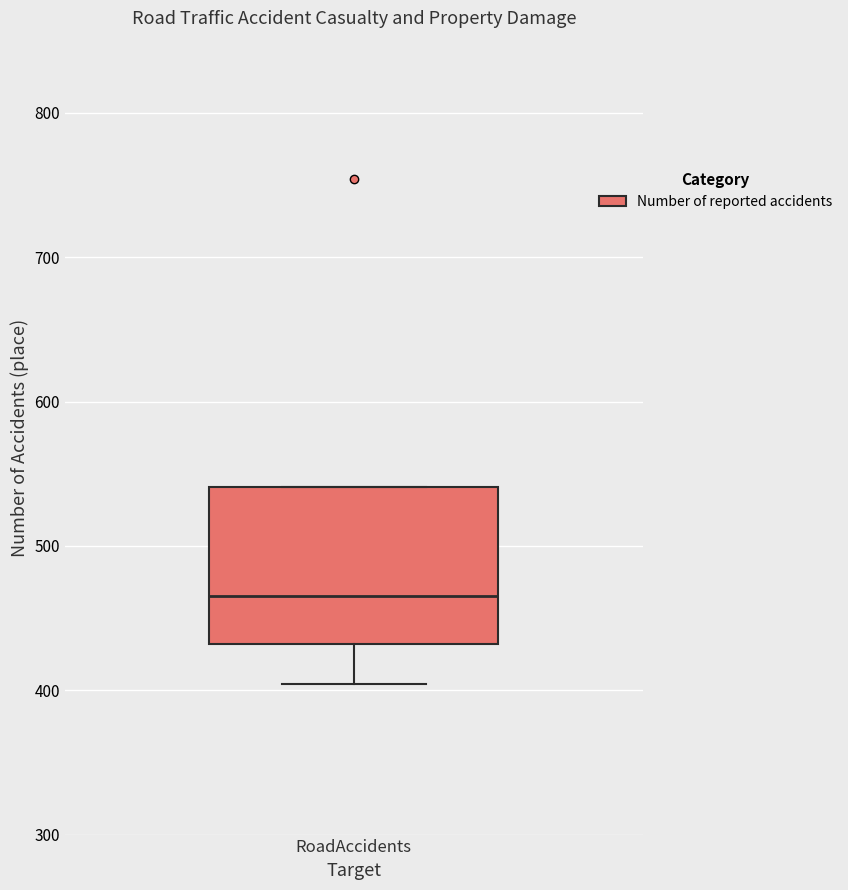

Read this box plot against the y-axis: the position of the median line, the range covered by the box, and the ends of both whiskers. The values are not printed on the chart, so give them approximately, as read against the axis.

median 470, box 430 to 540, whiskers 400 to 540